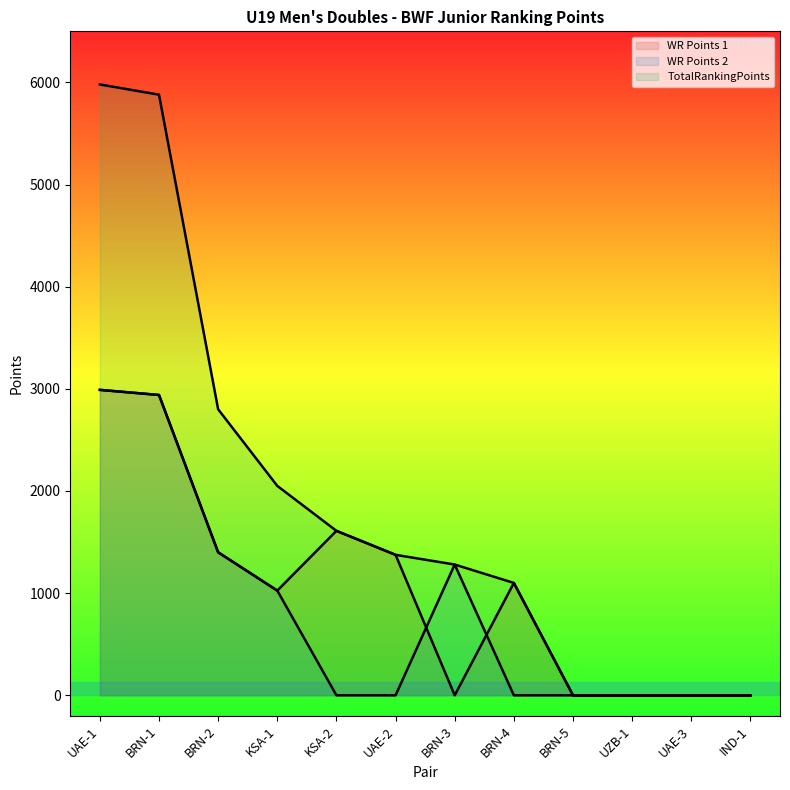

What is the sum of all TotalRankingPoints values?

22075